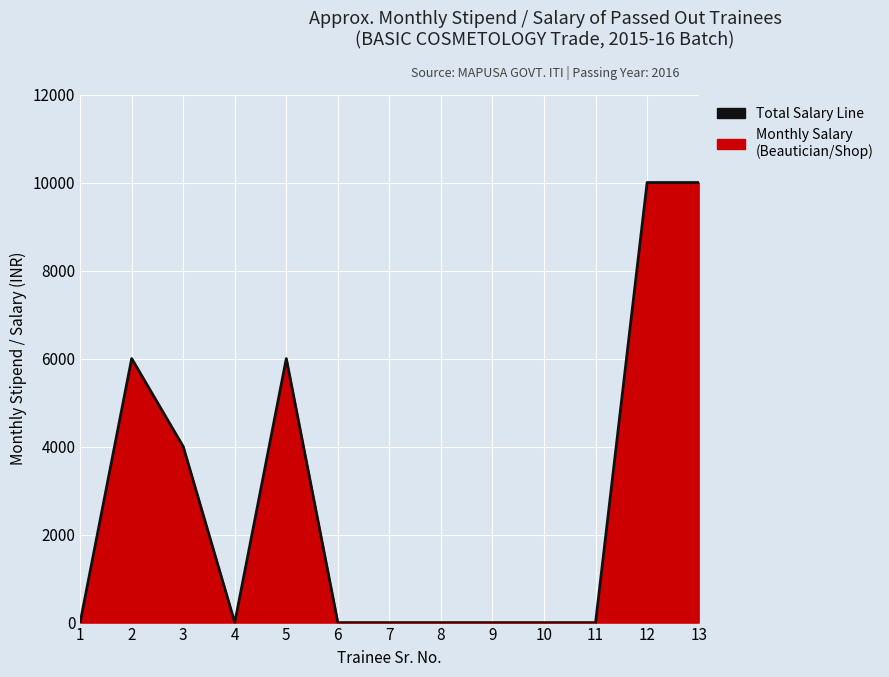

What is the sum of the values at 12 and 2?

16000